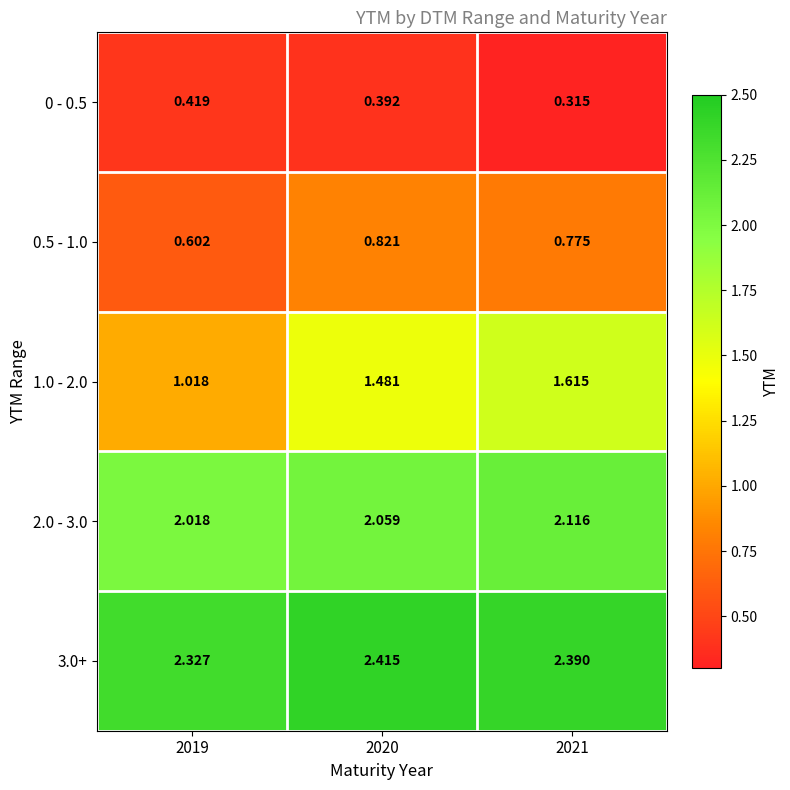

Is the value of 0 - 0.5 at 2020 greater than the value of 3.0+ at 2021?

No